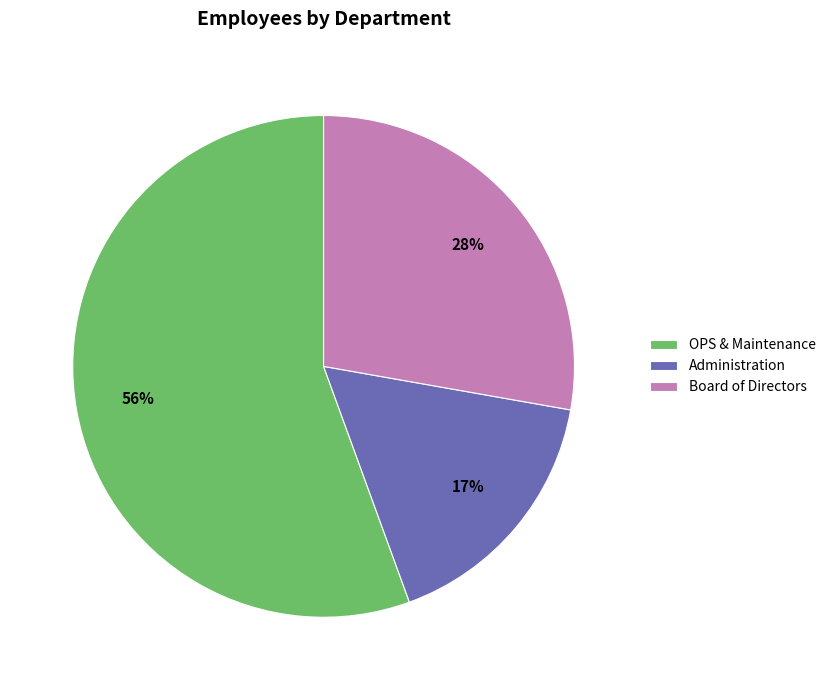

Is the sum of Administration and OPS & Maintenance greater than half?

Yes